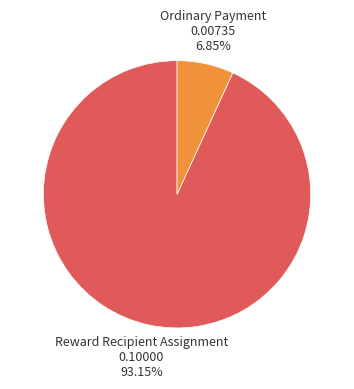

Combined, do Reward Recipient Assignment and Ordinary Payment account for over 50%?

Yes